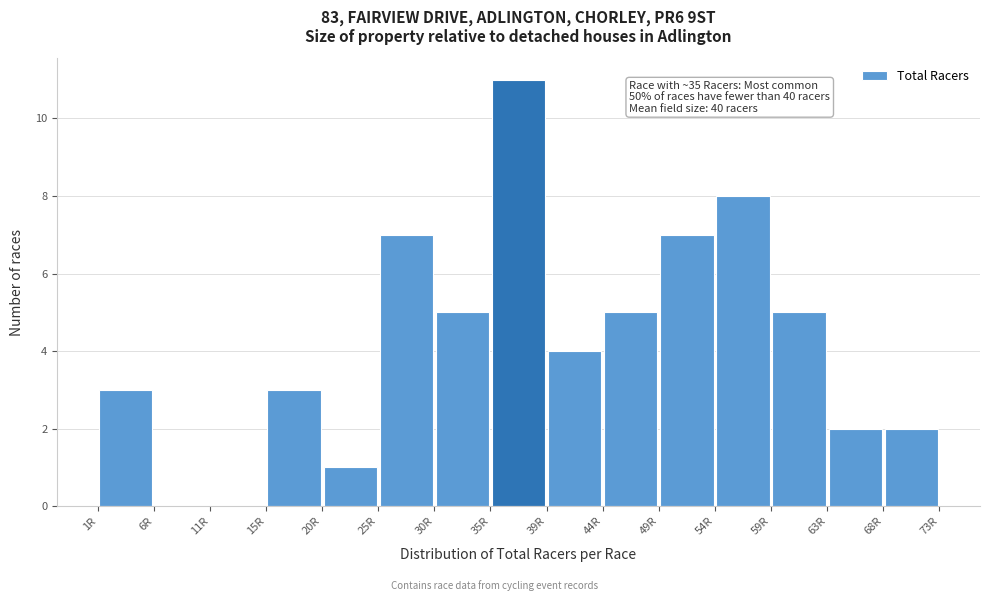

Which range on the x-axis has the tallest bar?

34.6 to 39.4